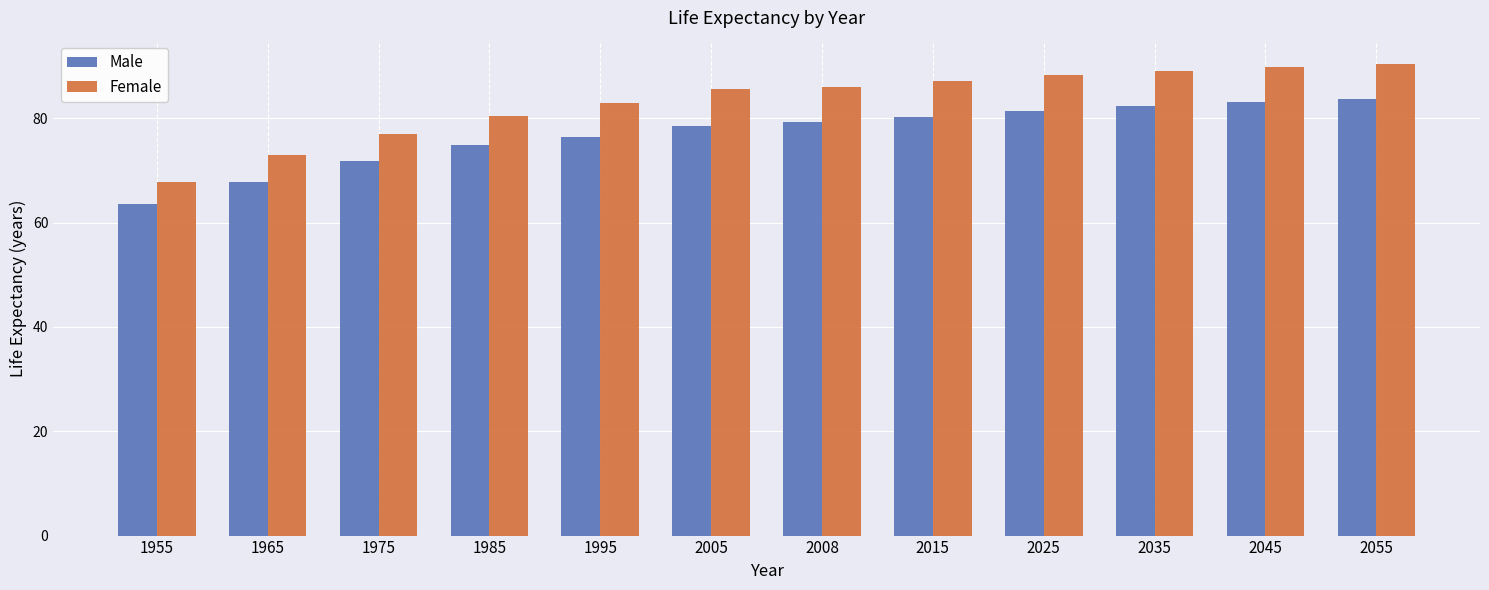

What are all the series names shown in the legend?

Male, Female